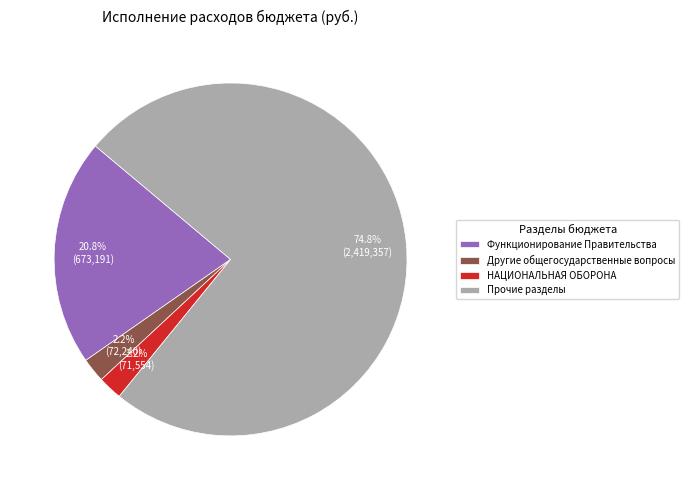

Which category accounts for the majority?

Прочие разделы